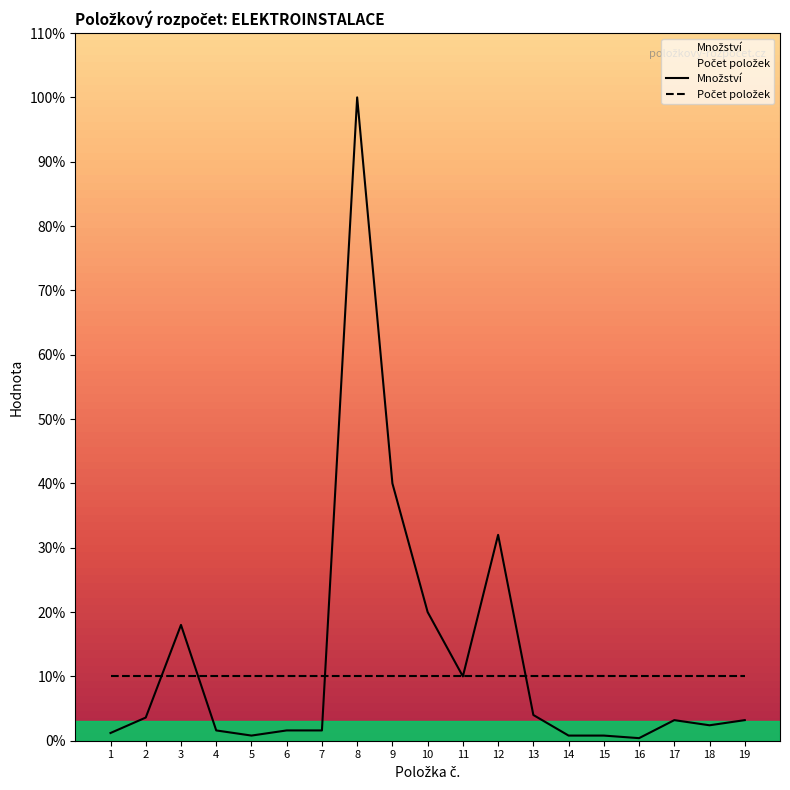

The value of Množství at 19 is 1.6. True or false?

False